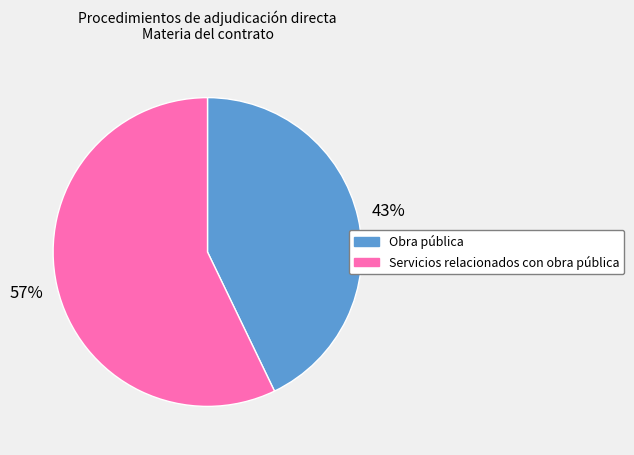

To the nearest percent, what is the average slice percentage?

50%